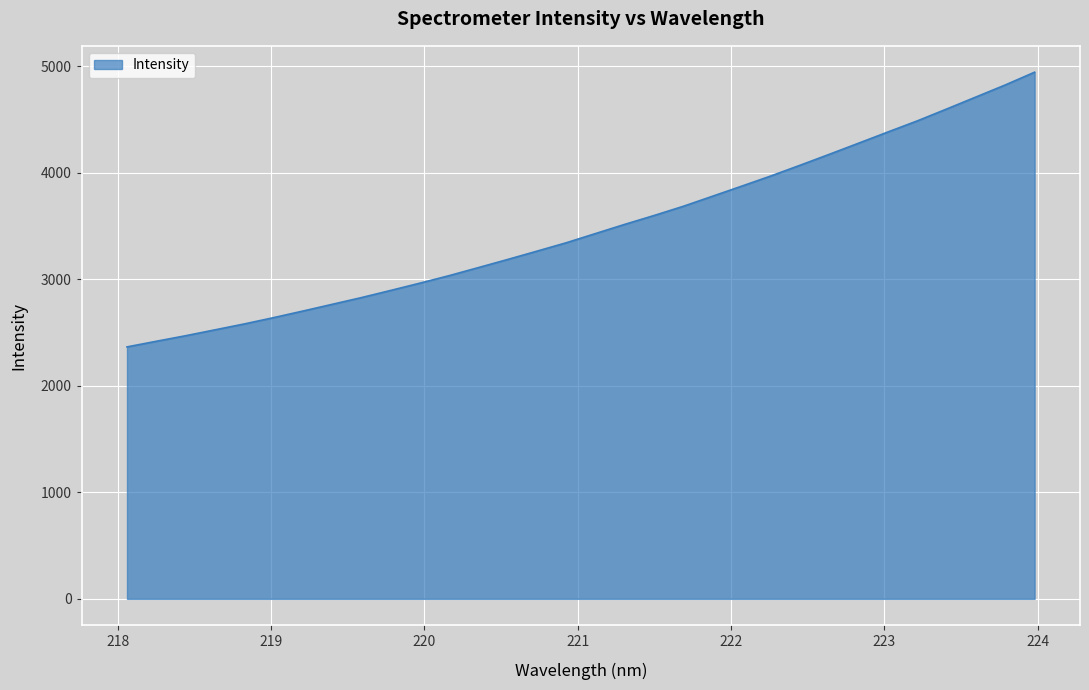

How many categories are shown in the chart?

32